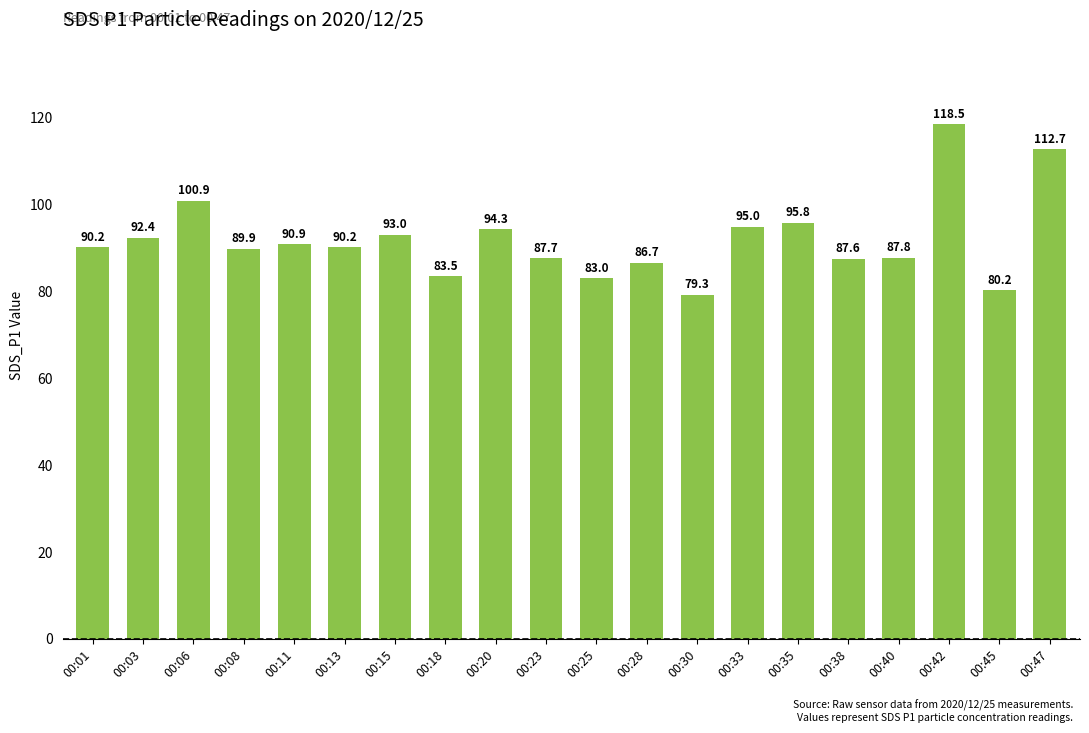

Where is the data nearest to the value 98?

00:35